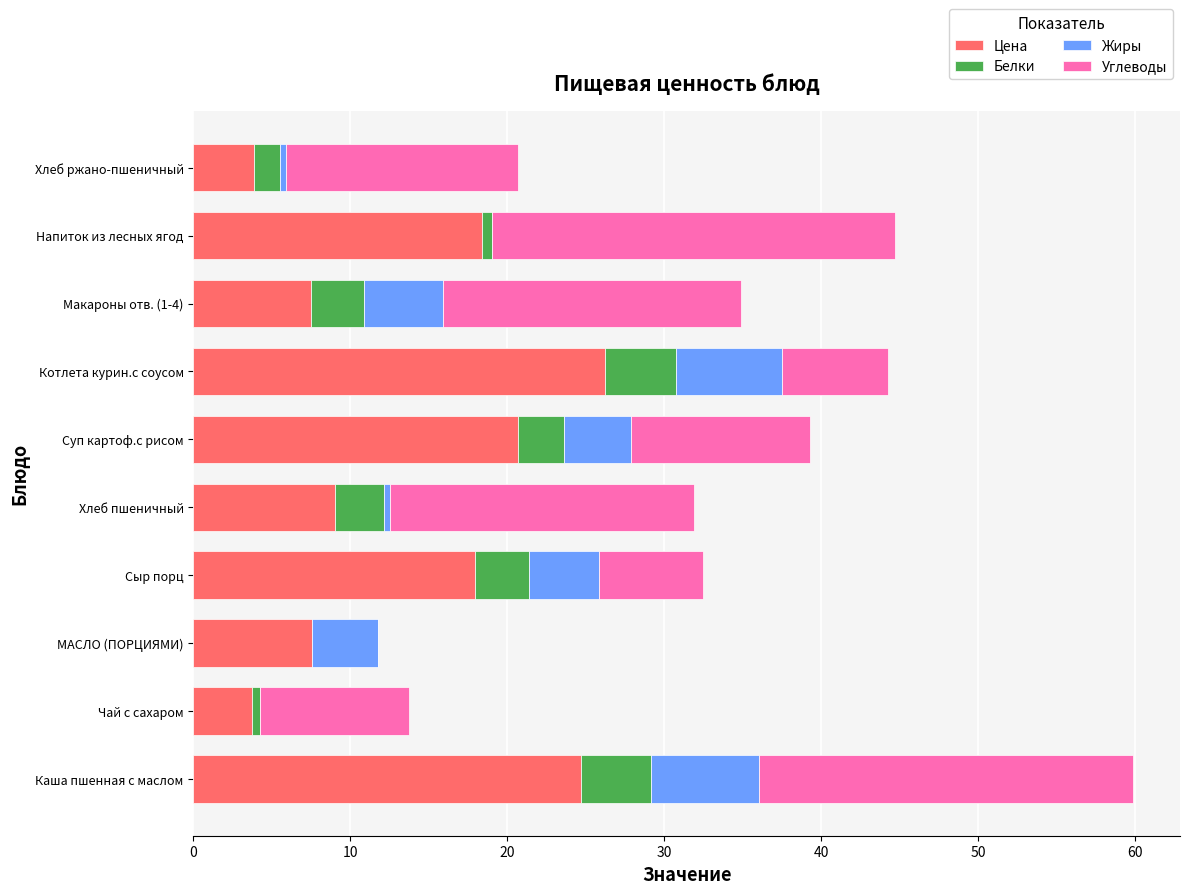

At which category is the sum across all series the highest?

Каша пшенная с маслом